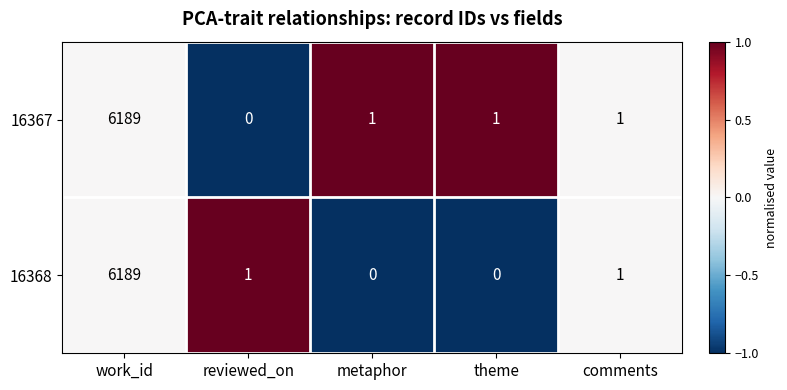

How many categories are shown in the chart?

5